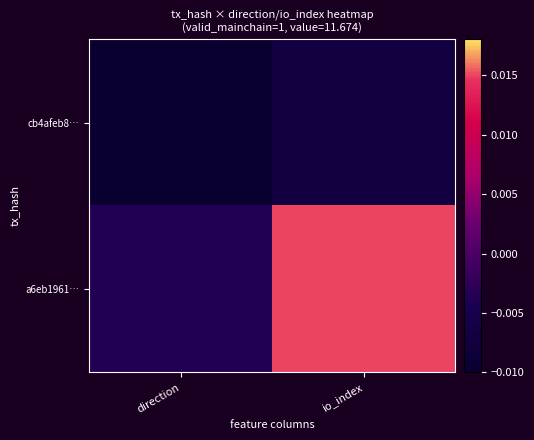

At which category is the sum across all series the highest?

io_index